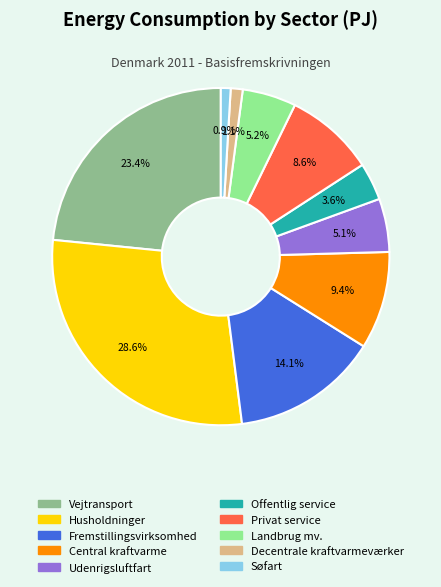

Count the number of slices in the pie.

10